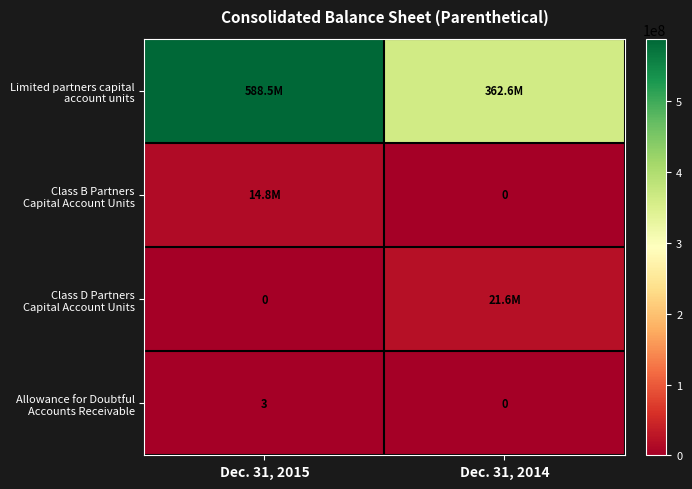

Which series changed the most between Dec. 31, 2015 and Dec. 31, 2014?

Limited partners capital account units